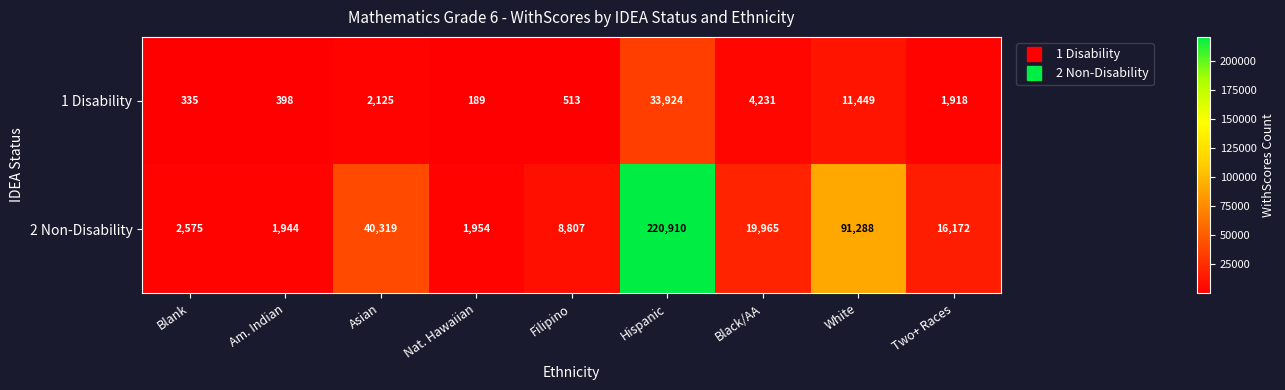

At which label does 2 Non-Disability reach its peak?

Hispanic